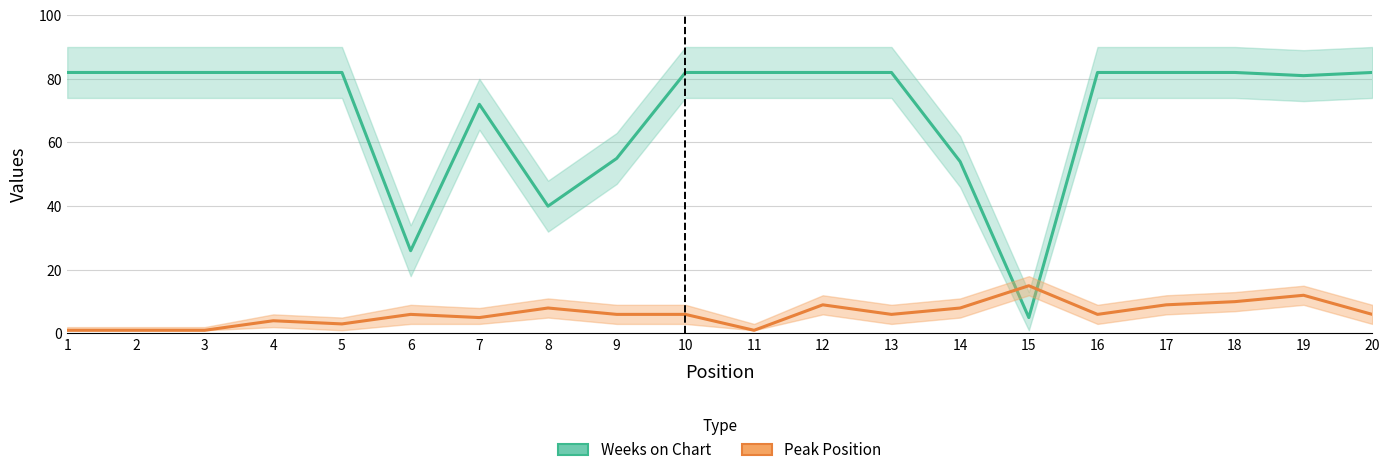

Where does the Peak Position series first go above 6?

8